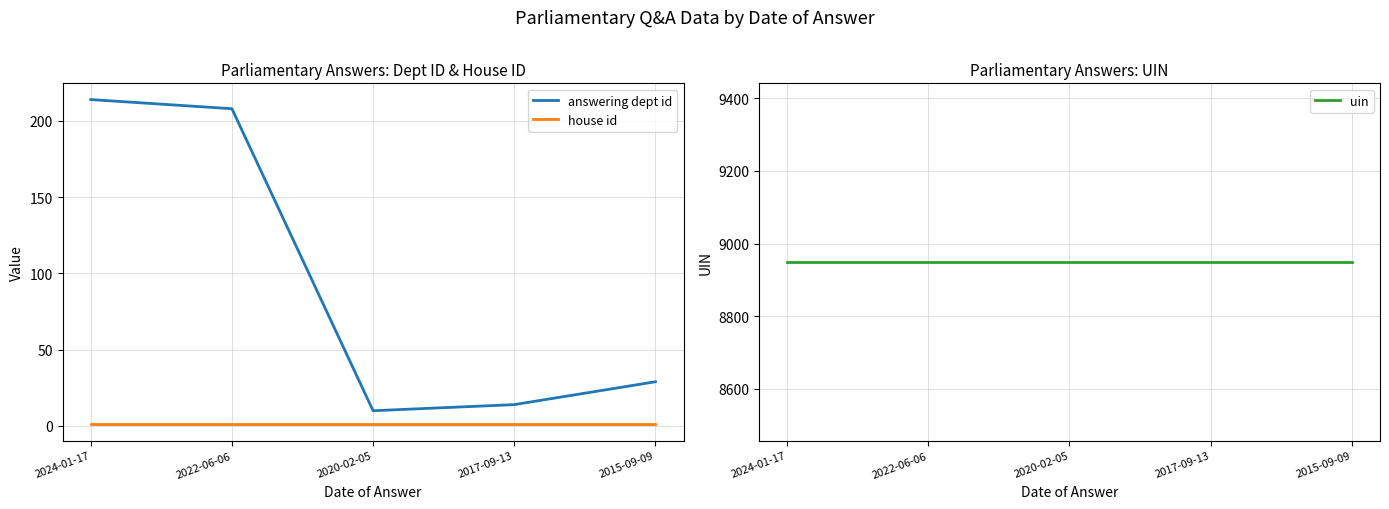

At how many categories does at least one series exceed 7665?

5